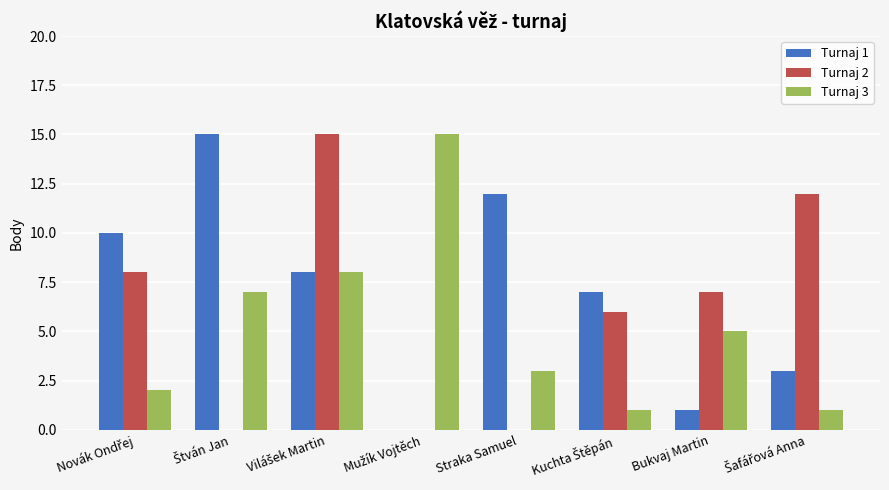

How many groups of bars are there?

8